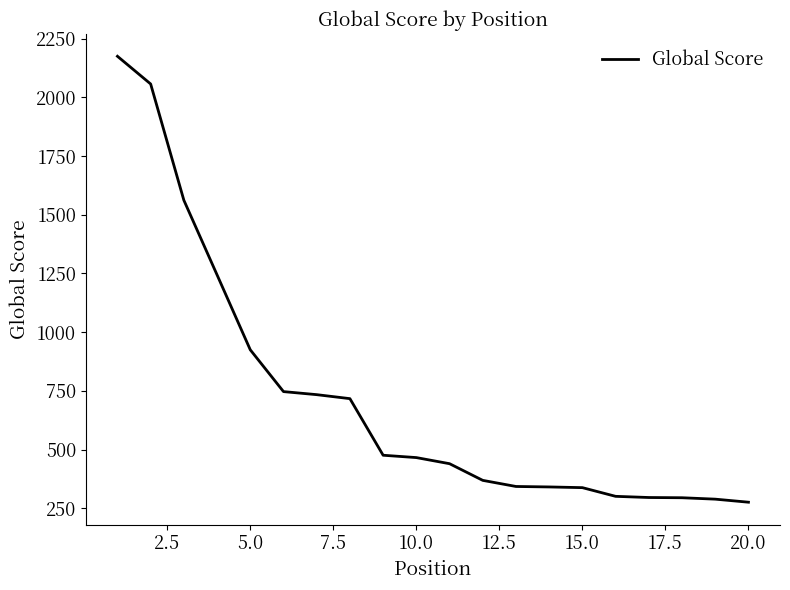

What is the minimum value shown in the chart?

276